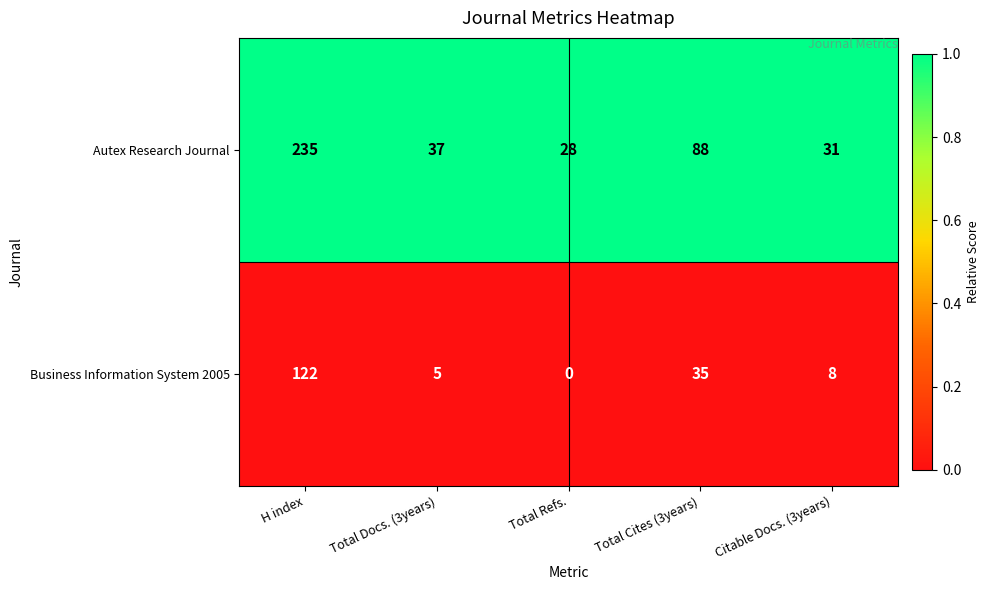

Which series has the largest range (max minus min)?

Autex Research Journal